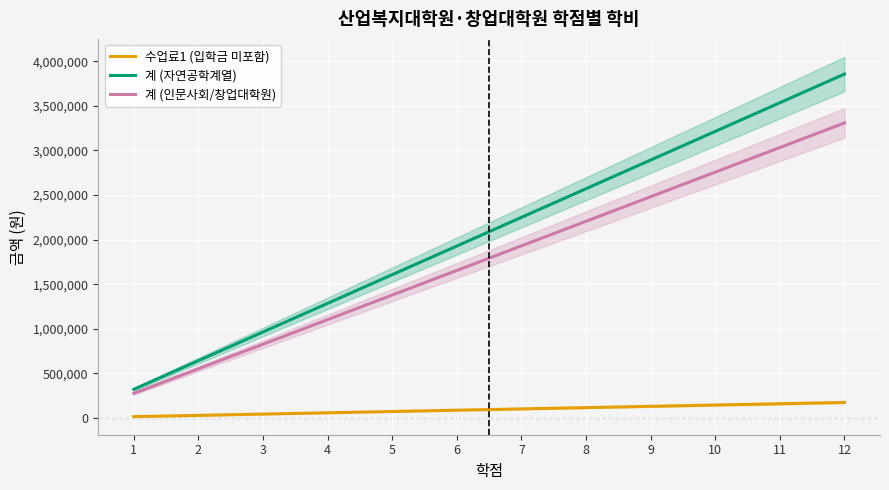

Reading left to right, what are all the values shown in this chart?

수업료1 (입학금 미포함): 1=14500	2=29000	3=43500	4=58000	5=72500	6=87000	7=101500	8=116000	9=130500	10=145000	11=159500	12=174000
계 (자연공학계열): 1=321410	2=642820	3=964230	4=1285640	5=1607050	6=1928460	7=2249870	8=2571280	9=2892690	10=3214100	11=3535510	12=3856920
계 (인문사회/창업대학원): 1=275730	2=551460	3=827190	4=1102920	5=1378650	6=1654380	7=1930110	8=2205840	9=2481570	10=2757300	11=3033030	12=3308760